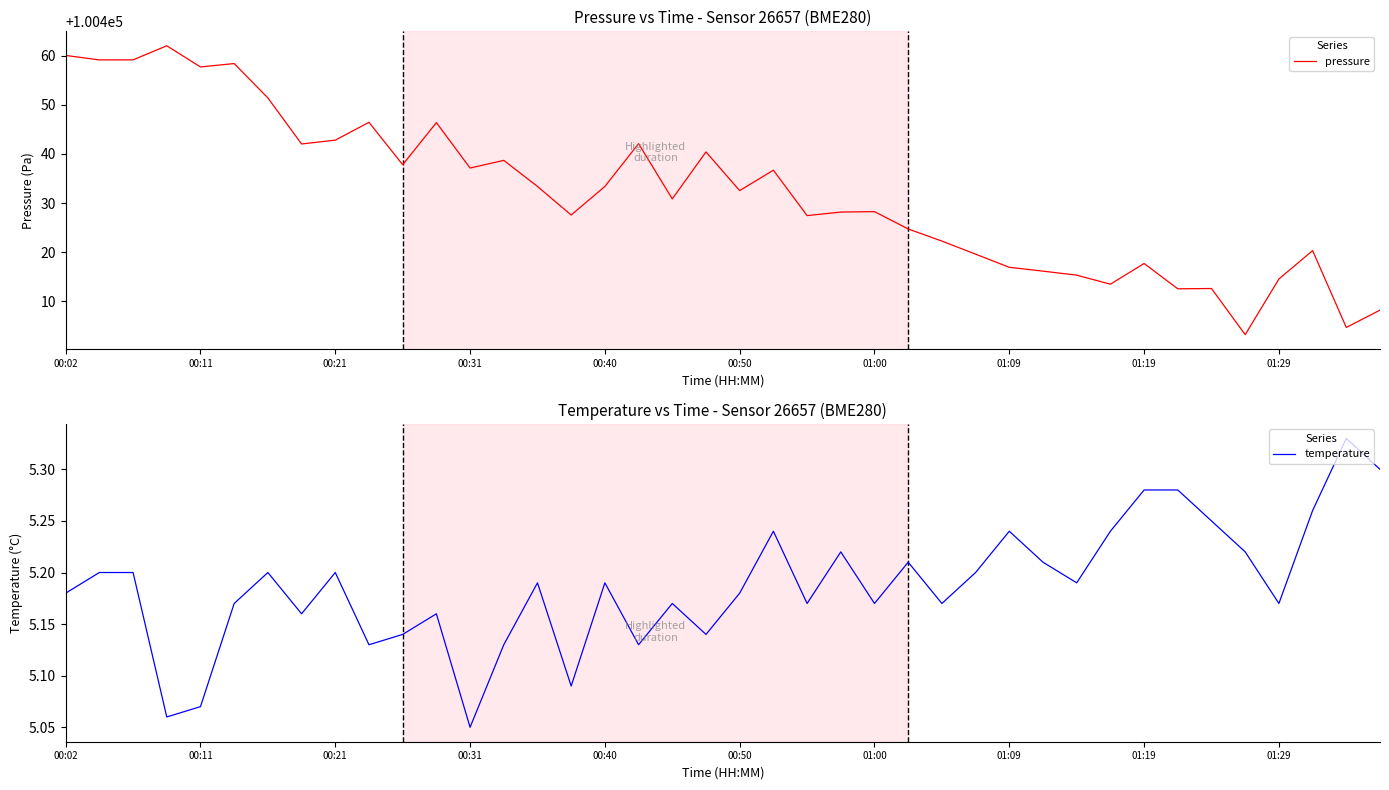

Does the chart display data point markers on the line(s)?

No